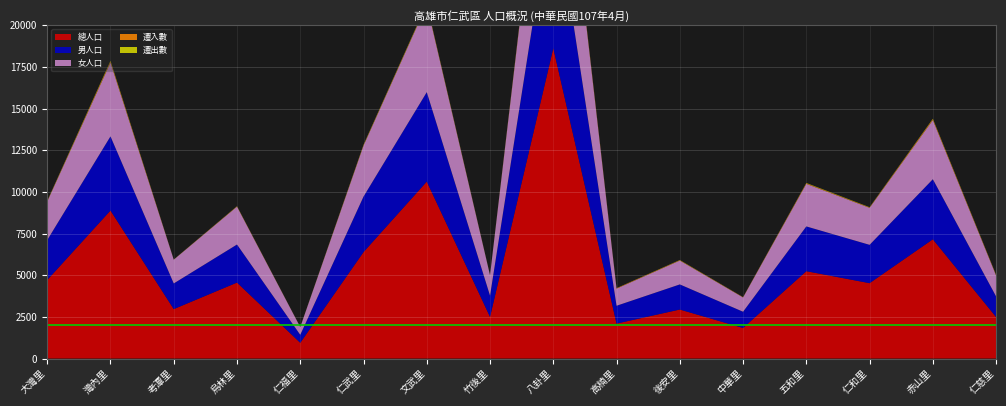

Reading left to right, transcribe all the data shown in this chart.

總人口: 4709	8878	2965	4556	943	6386	10615	2497	18616	2097	2939	1832	5240	4521	7153	2488
男人口: 2398	4450	1540	2284	479	3329	5367	1277	9363	1069	1508	975	2686	2300	3605	1237
女人口: 2311	4428	1425	2272	464	3057	5248	1220	9253	1028	1431	857	2554	2221	3548	1251
遷入數: 15	63	5	13	3	25	30	4	91	24	16	13	32	20	54	23
遷出數: 19	39	5	13	4	24	34	10	54	5	15	5	20	15	23	14